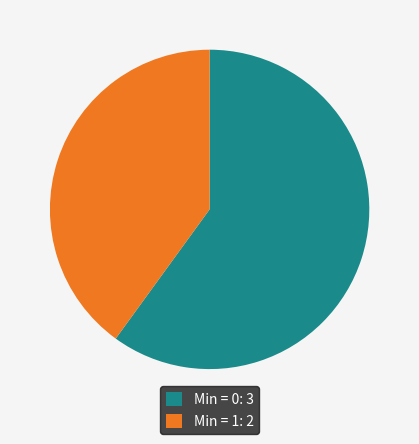

Is there any slice that represents more than half of the pie?

Yes